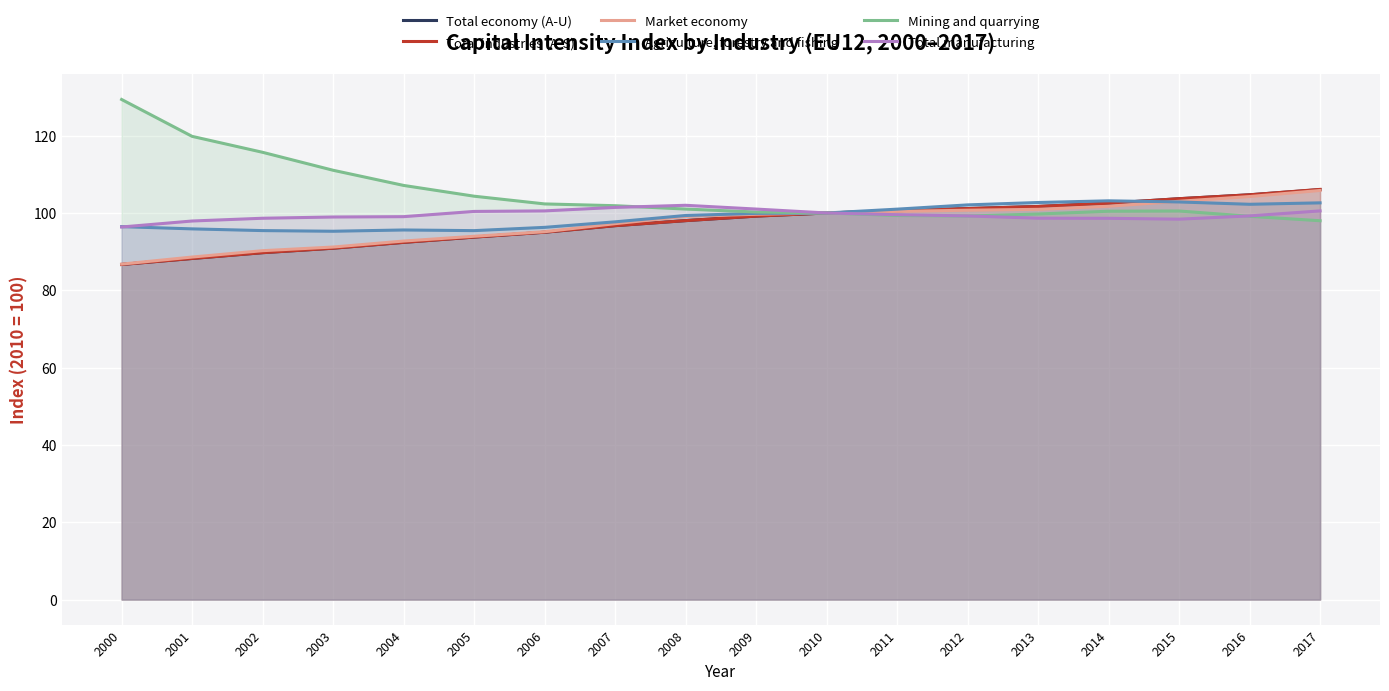

What is the difference between the maximum and second lowest values in the Agriculture, forestry and fishing series?

7.7